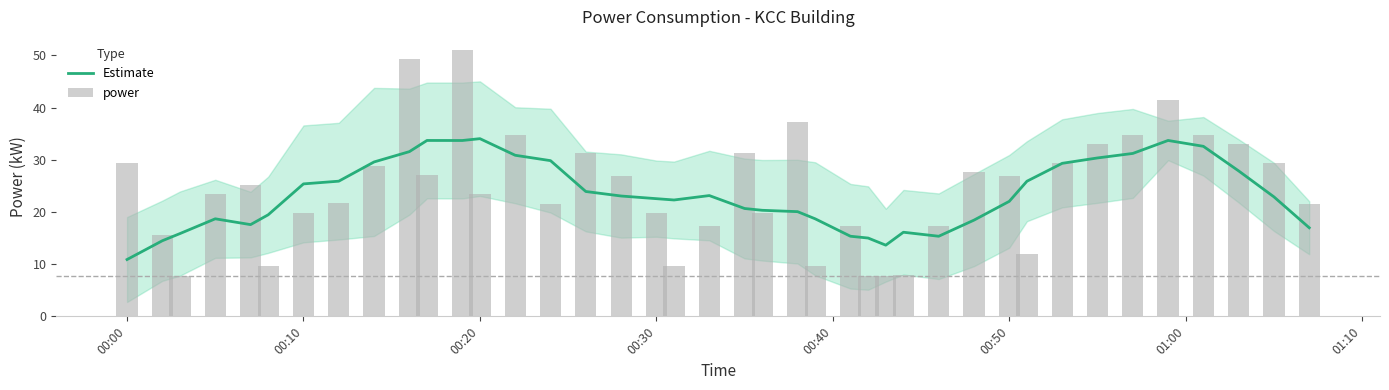

Reading left to right, what are all the values shown in this chart?

Estimate: 10.9	14.5	15.9	18.7	17.6	19.5	25.4	25.9	29.6	31.5	33.7	33.7	34.0	30.9	29.8	23.9	23.0	22.5	22.3	23.1	20.7	20.3	20.1	18.7	15.3	15.0	13.6	16.1	15.3	18.4	22.0	25.9	29.3	30.3	31.2	33.7	32.6	27.9	22.9	17.0
power: 29.4	15.6	7.8	23.4	25.2	9.6	19.8	21.6	28.8	49.2	27.0	51.0	23.4	34.8	21.6	31.2	26.9	19.8	9.6	17.4	31.2	19.8	37.1	9.6	17.4	7.8	7.8	7.8	17.4	27.6	26.9	12.0	29.4	33.0	34.8	41.4	34.8	33.0	29.4	21.6